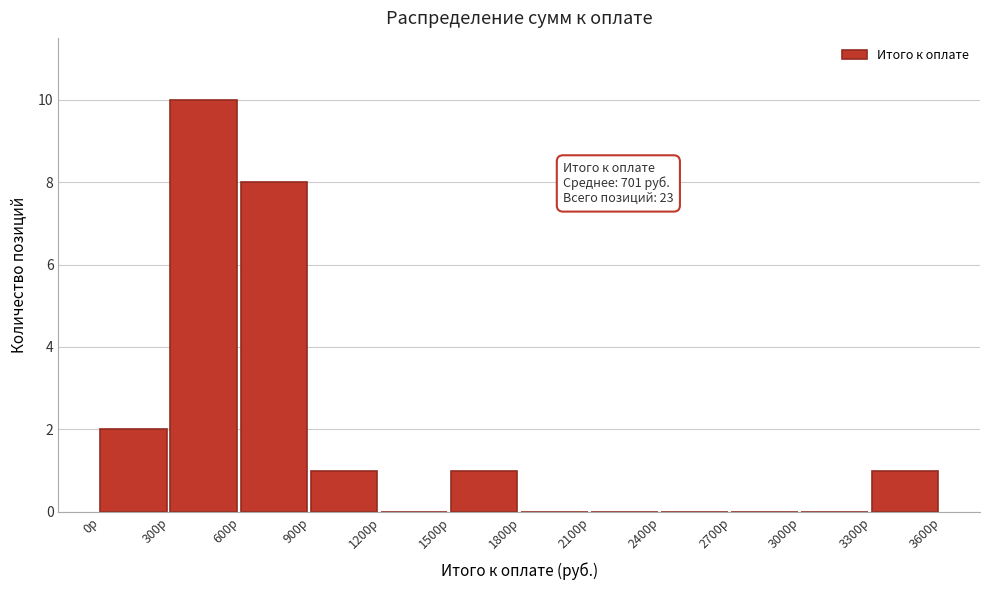

Over which range of the x-axis is the bar tallest?

300 to 600